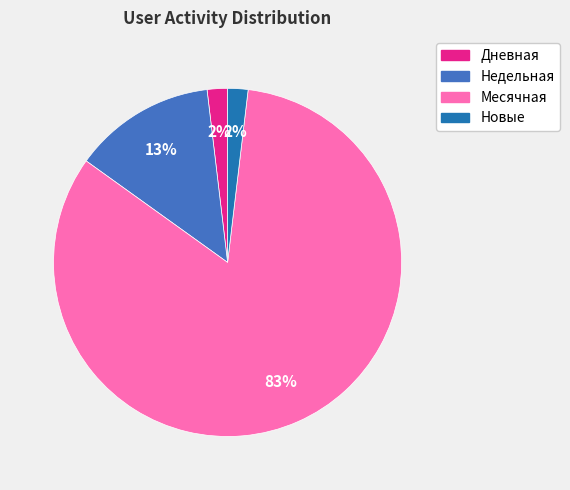

Is Новые the majority of the pie?

No